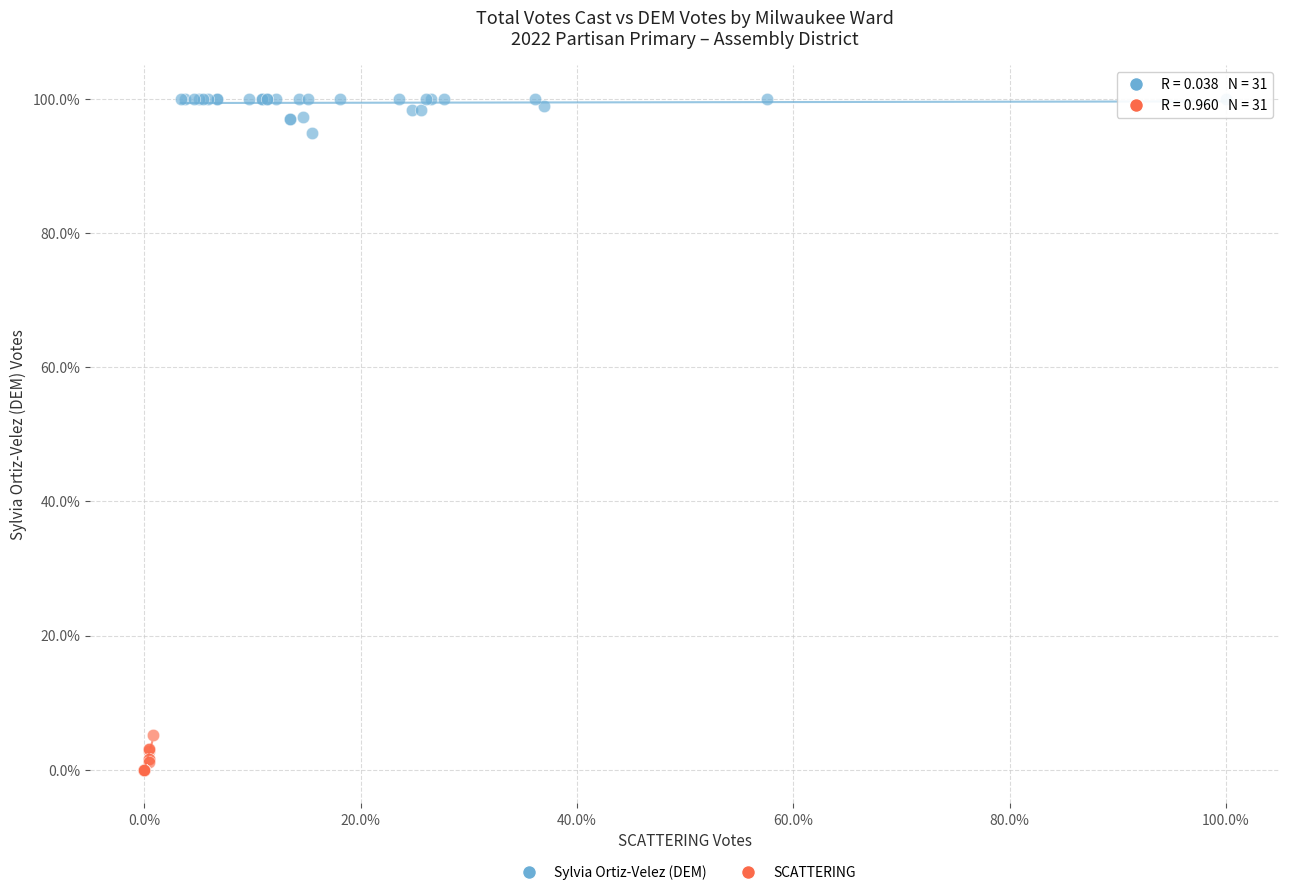

Which series contains the lowest Y value?

SCATTERING